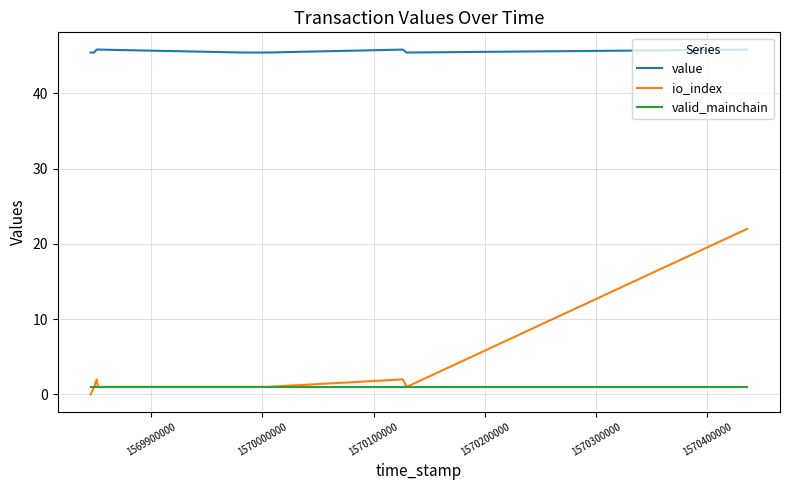

At which category does the chart reach its peak across all series?

1570400000